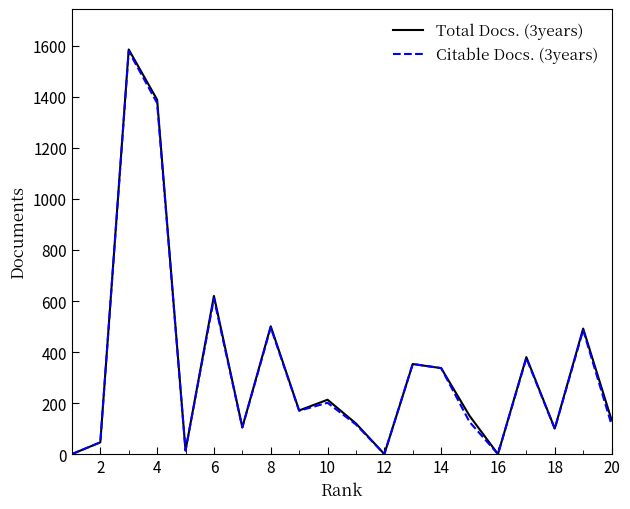

Which series has the largest range (max minus min)?

Total Docs. (3years)